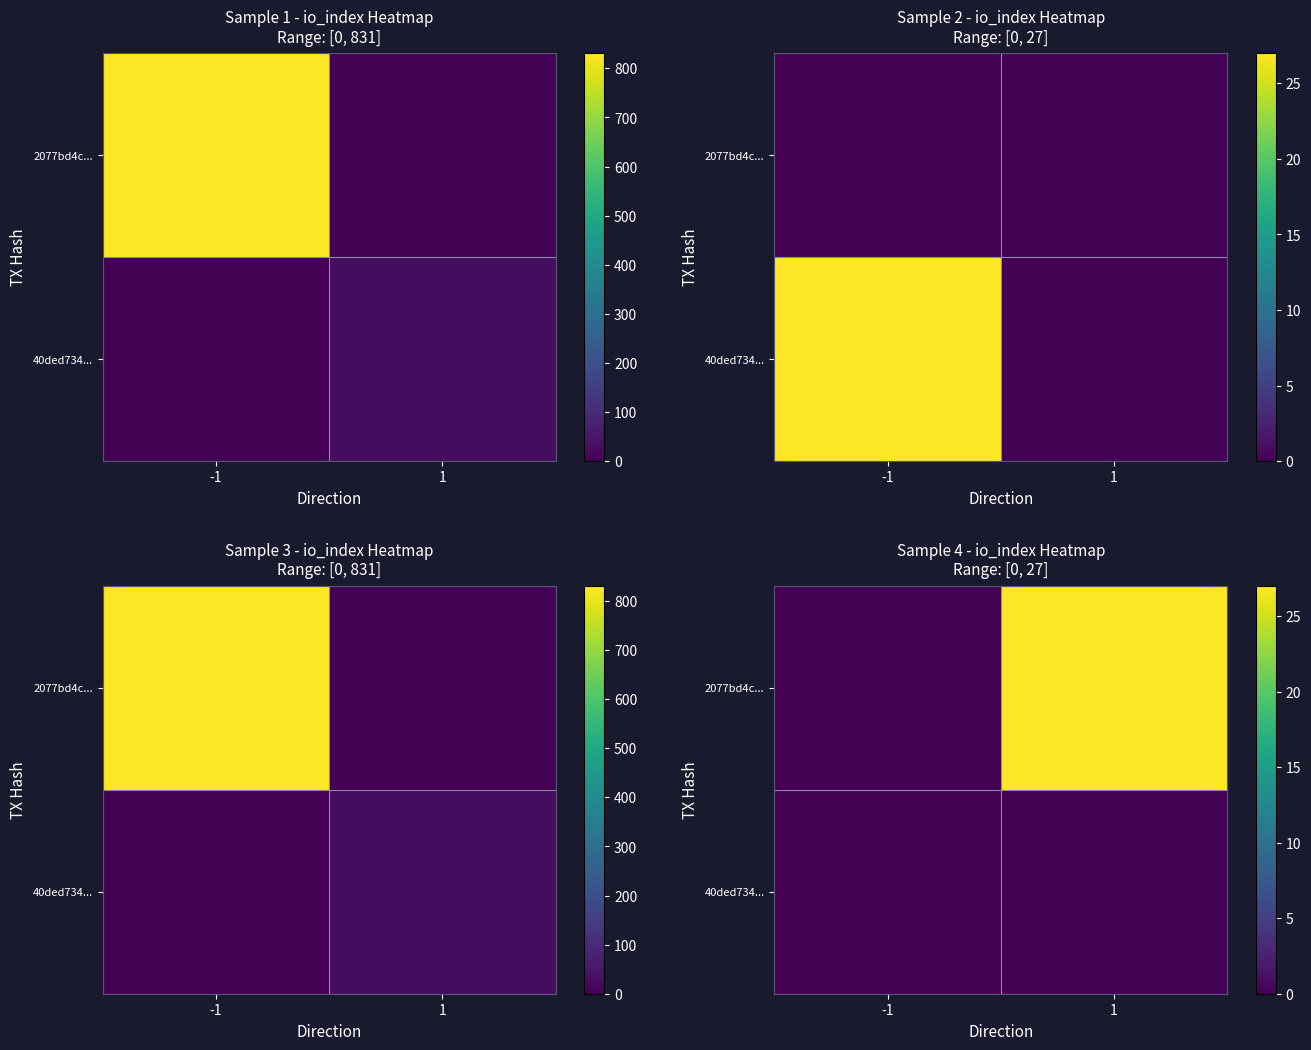

How many values in the 2077bd4c... series are below 27?

1